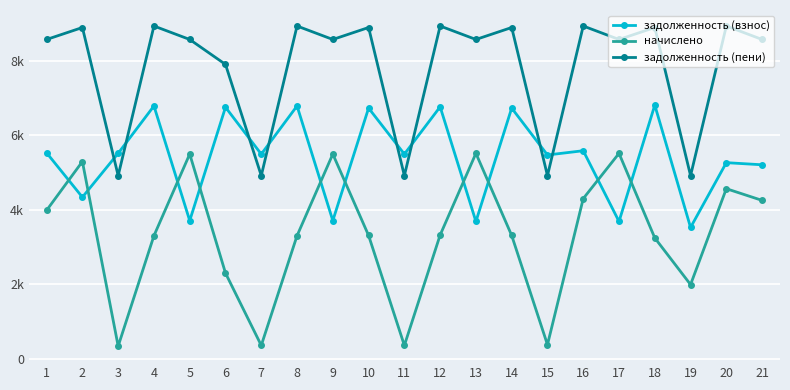

Reading right to left, transcribe all the data shown in this chart.

задолженность (взнос): 21=5210.2	20=5267.5	19=3526.9	18=6813.4	17=3687.2	16=5588.1	15=5473.6	14=6733.2	13=3687.2	12=6767.6	11=5496.5	10=6733.2	9=3710.1	8=6790.4	7=5496.5	6=6756.1	5=3710.1	4=6790.4	3=5519.4	2=4339.9	1=5530.8
начислено: 21=4253.7	20=4568.0	19=1991.8	18=3245.2	17=5517.3	16=4302.0	15=376.7	14=3311.7	13=5517.3	12=3323.4	11=357.7	10=3311.7	9=5498.3	8=3304.4	7=357.7	6=2301.0	5=5498.3	4=3304.4	3=338.7	2=5297.4	1=3987.7
задолженность (пени): 21=8576.6	20=8938.5	19=4918.2	18=8898.3	17=8576.6	16=8938.5	15=4918.2	14=8898.3	13=8576.6	12=8938.5	11=4918.2	10=8898.3	9=8576.6	8=8938.5	7=4918.2	6=7906.6	5=8576.6	4=8938.5	3=4918.2	2=8898.3	1=8576.6